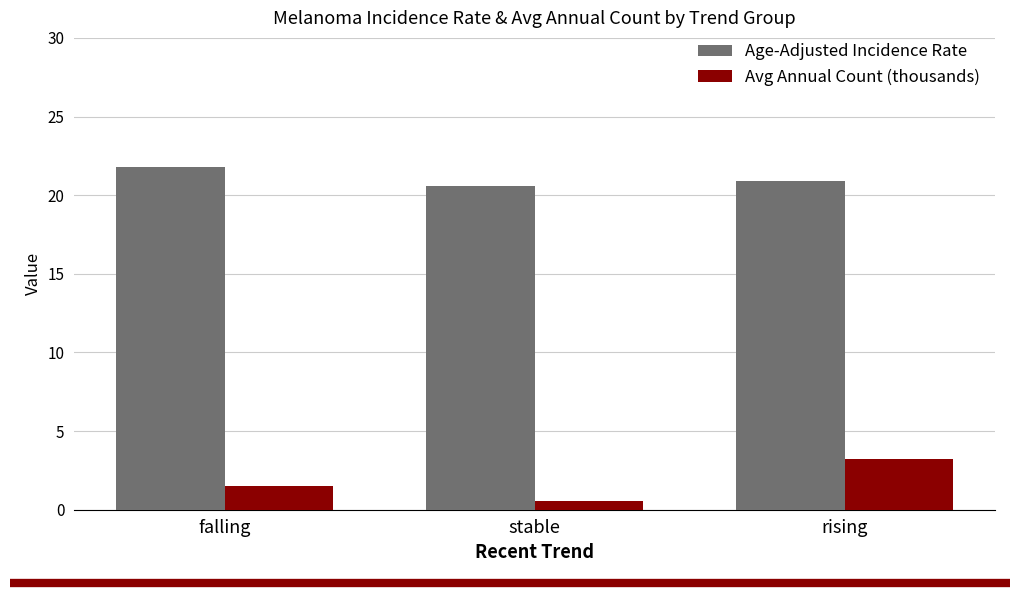

Which series changed the most between falling and rising?

Avg Annual Count (thousands)